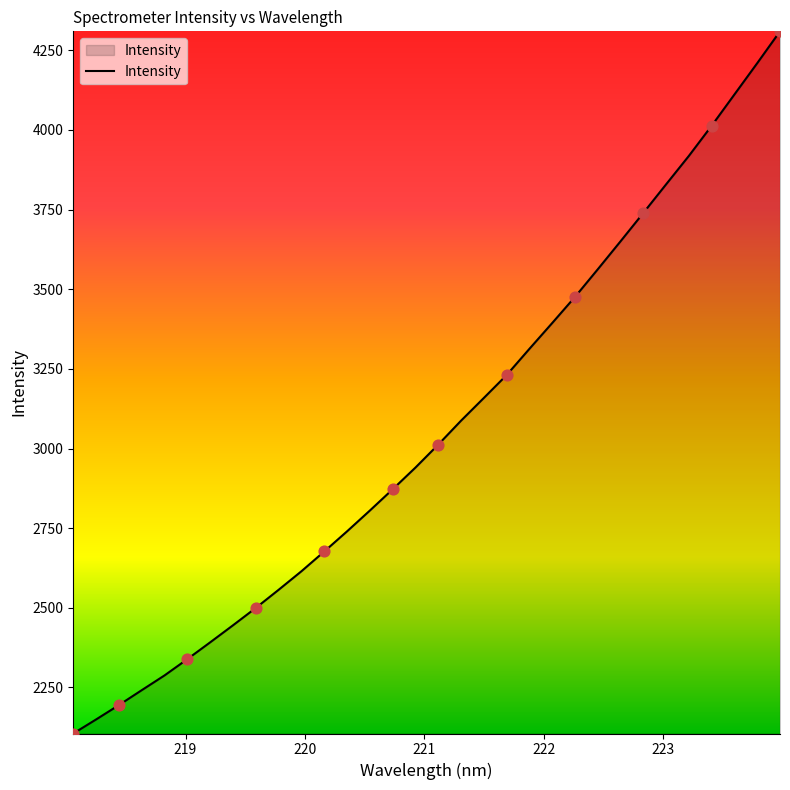

What is the difference between the maximum and minimum values?

2203.9